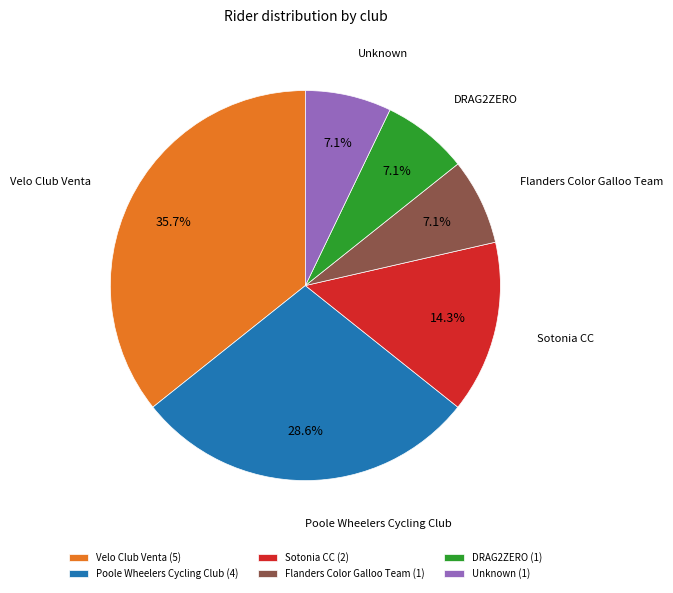

To the nearest percent, what portion does DRAG2ZERO represent?

7%